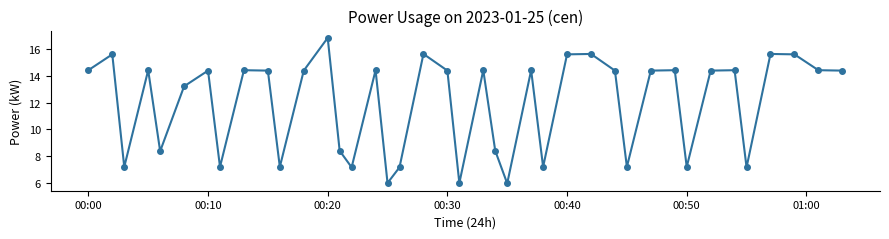

What is the sum of all values?

476.4